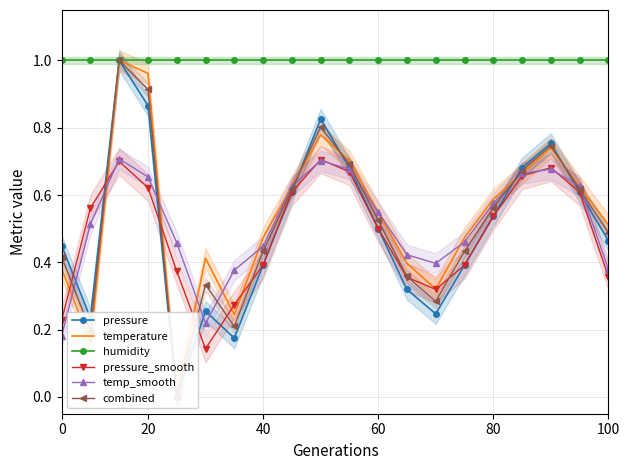

What are all the series names shown in the legend?

pressure, temperature, humidity, pressure_smooth, temp_smooth, combined